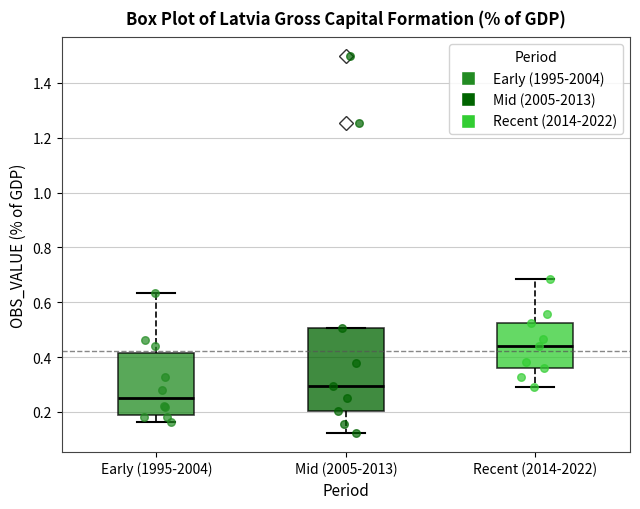

Which box is the tallest, from its lower edge to its upper edge?

Mid (2005-2013)